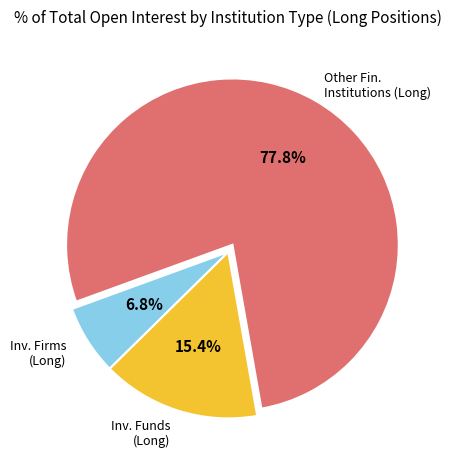

Is there a majority slice in this chart?

Yes